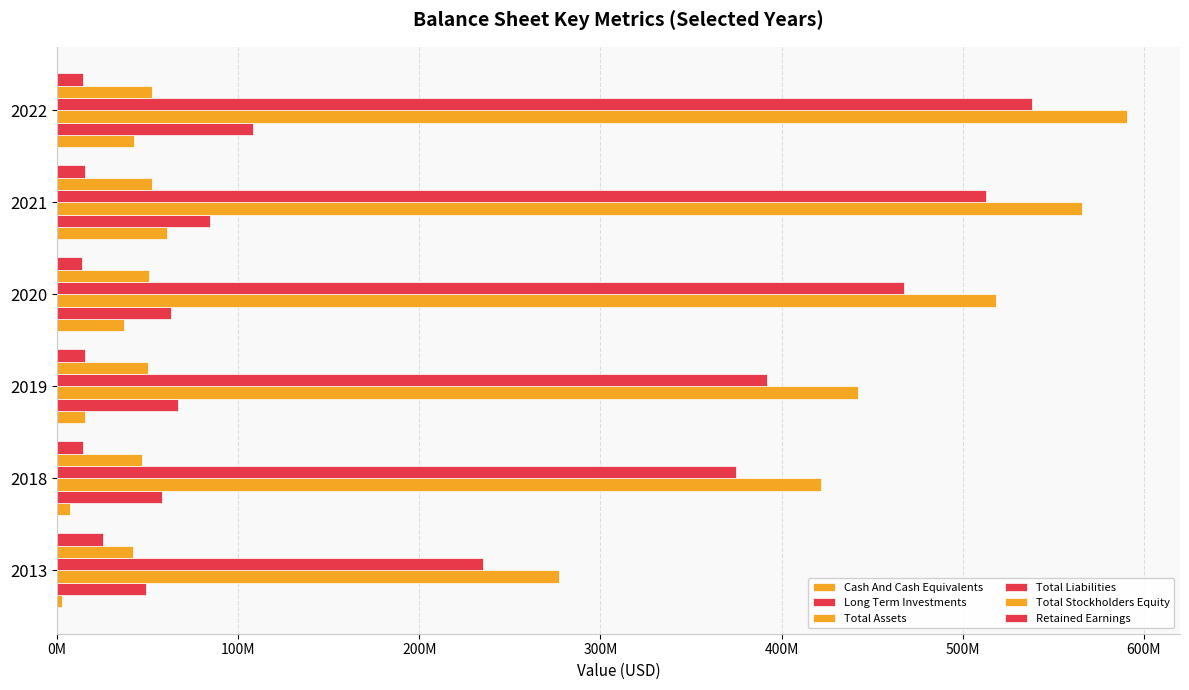

What is the average value of the Long Term Investments series?

71644167